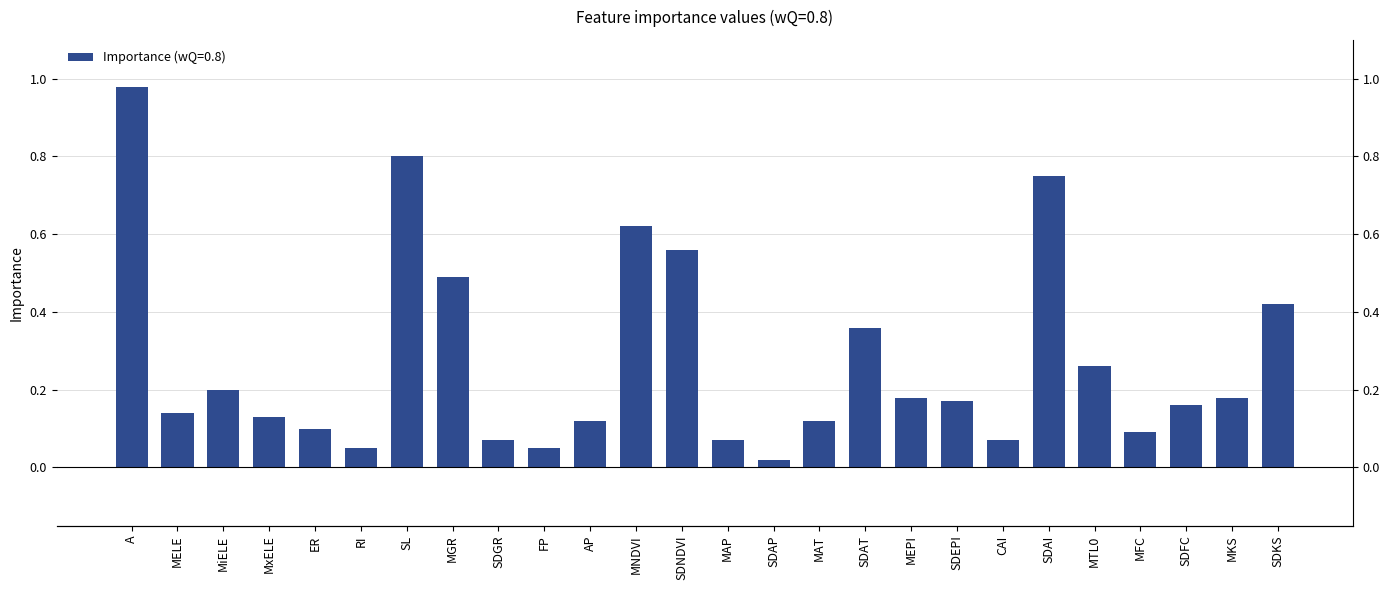

What is the sum of all values?

7.2